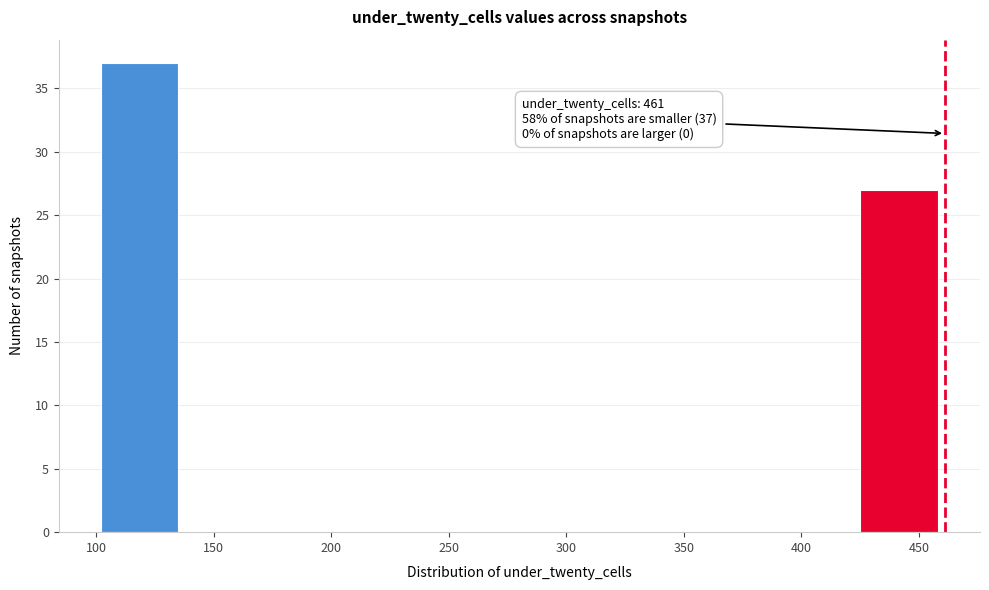

Over which range of the x-axis is the bar tallest?

100 to 140